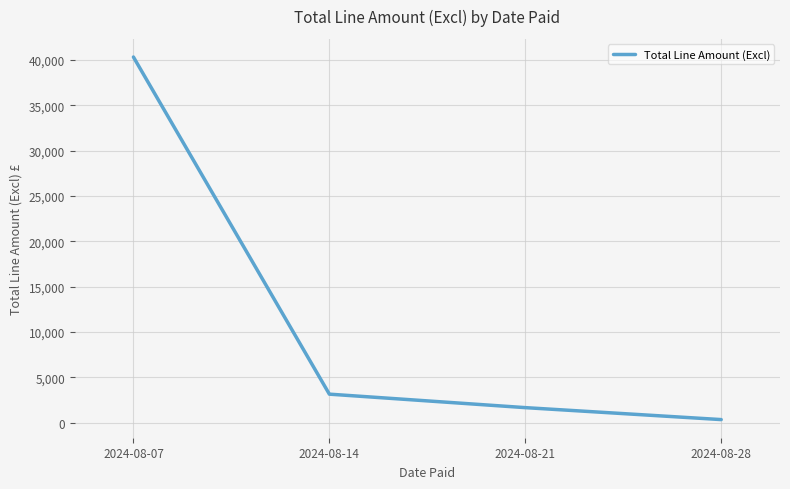

How many categories are shown in the chart?

4